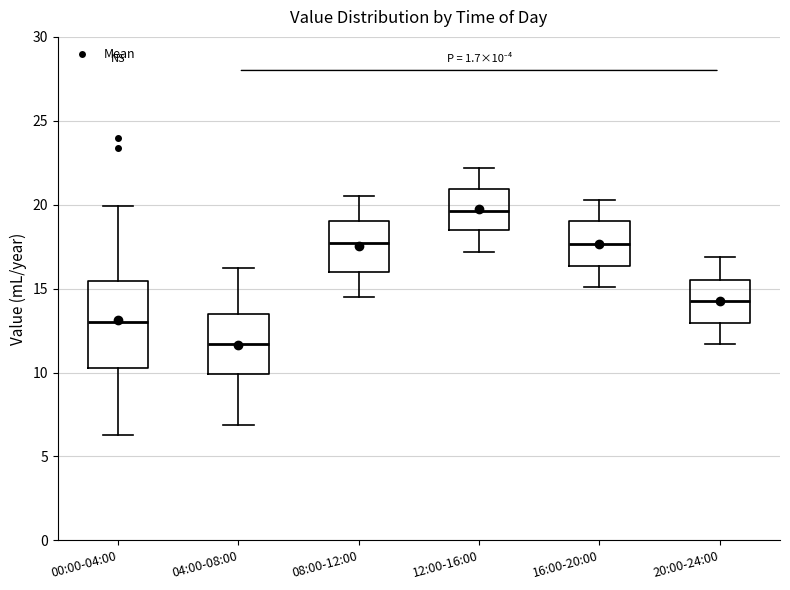

Which box is the tallest, from its lower edge to its upper edge?

00:00-04:00